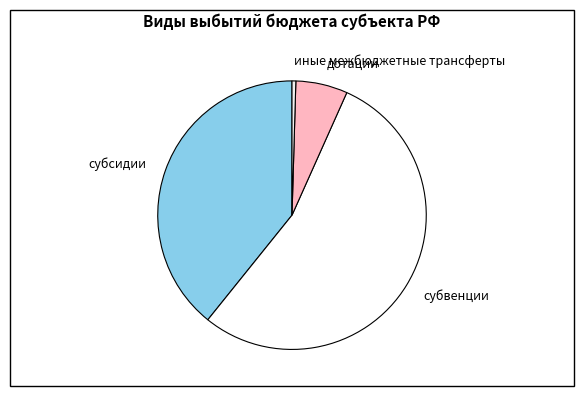

Do субвенции and иные межбюджетные трансферты together represent more than half of the pie?

Yes